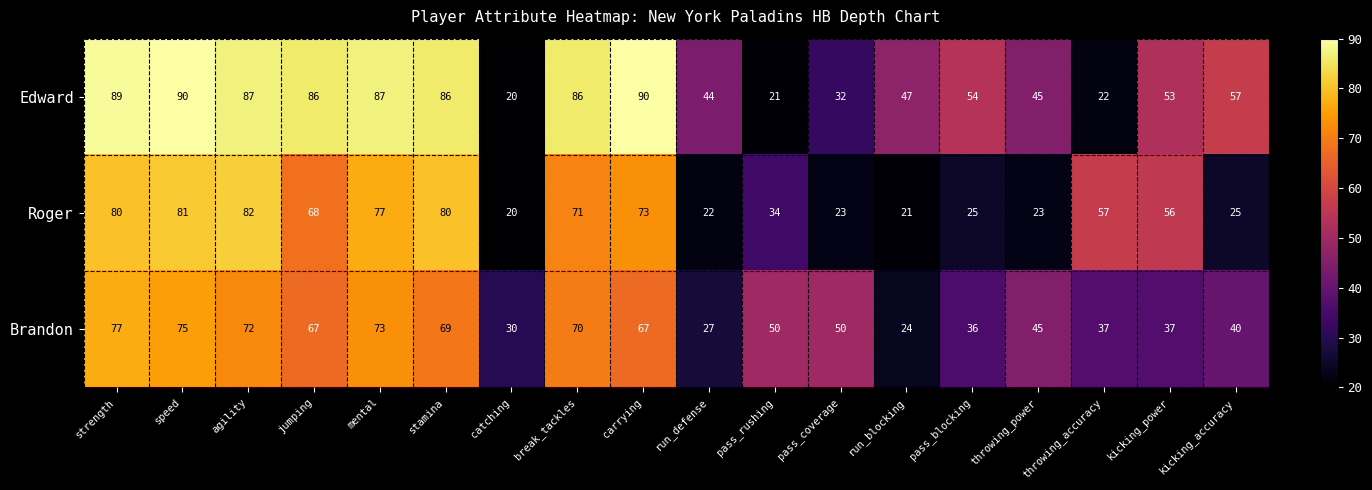

At which label does Roger reach its peak?

agility